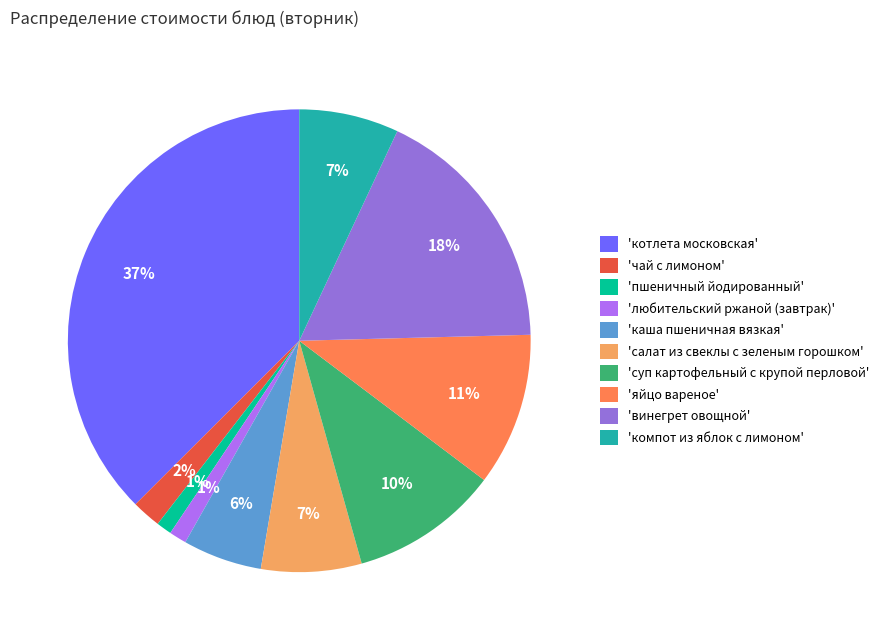

How many slices are in this pie chart?

10